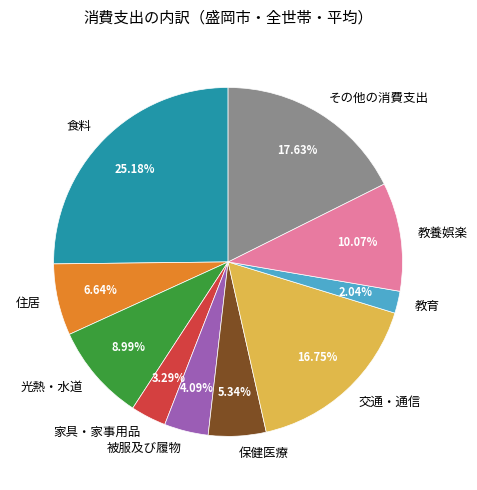

What is the smallest slice in the pie chart?

教育